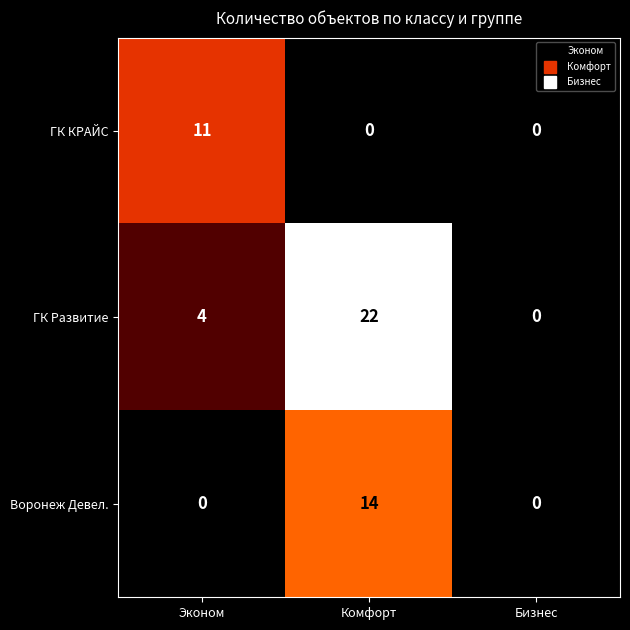

What is the sum of all ГК Развитие values?

26